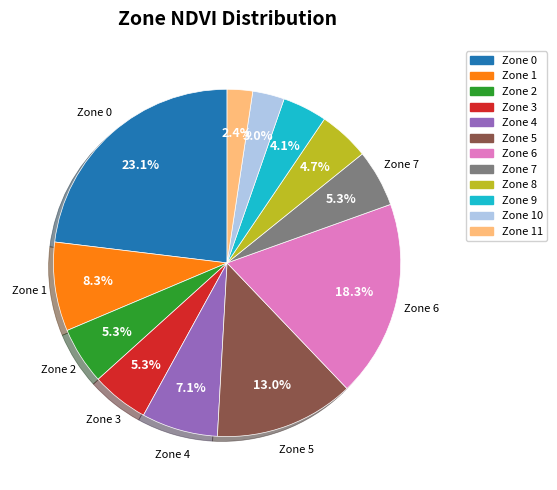

To the nearest percent, what is the difference between the largest and smallest slice percentages?

21%